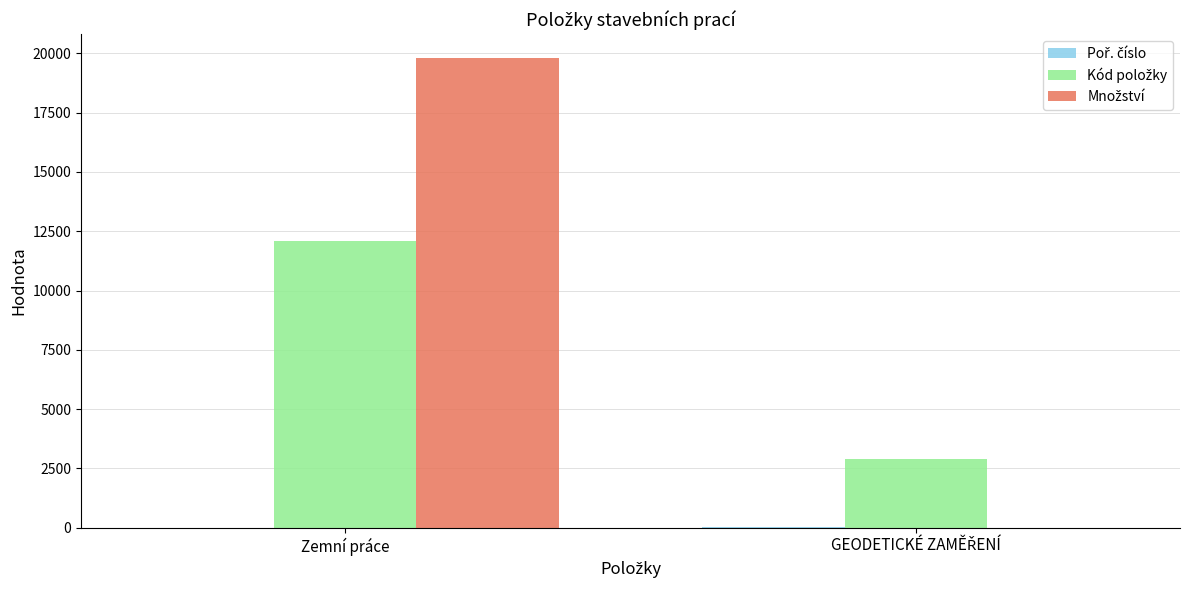

At which category does the chart reach its peak across all series?

Zemní práce